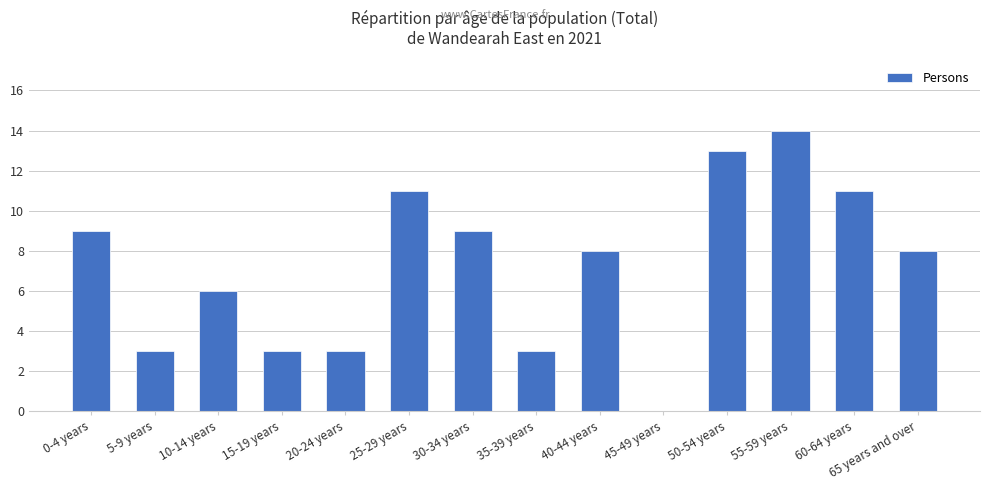

The value at 10-14 years is 10. True or false?

False